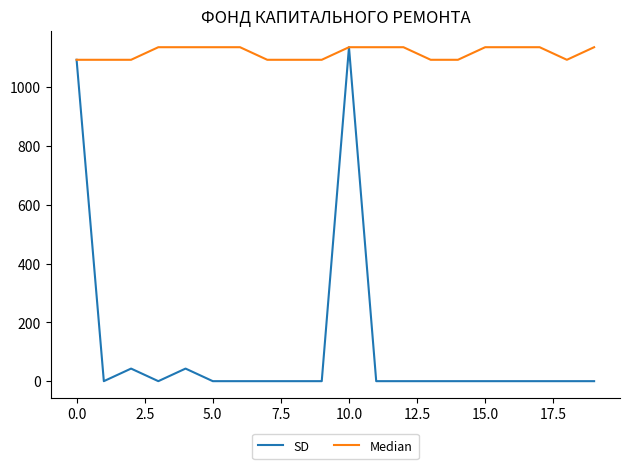

Which series has the widest spread of values?

SD